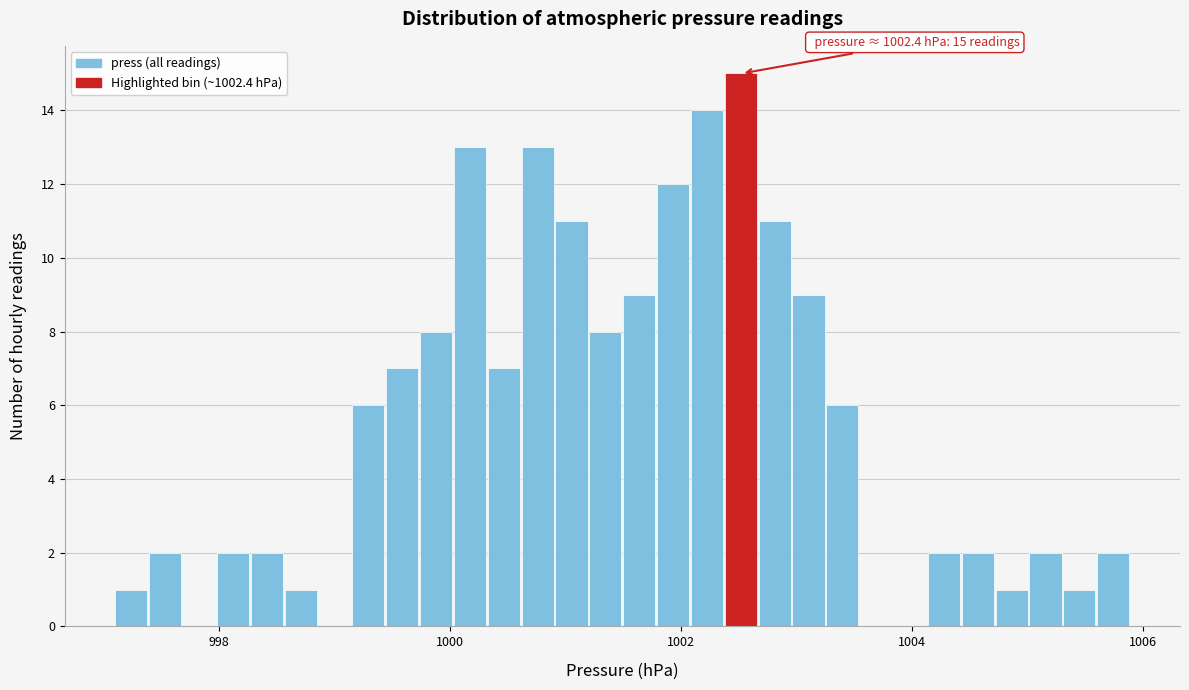

Around what value on the x-axis is the tallest bar? Give the approximate position of its centre, as read against the axis.

1002.6